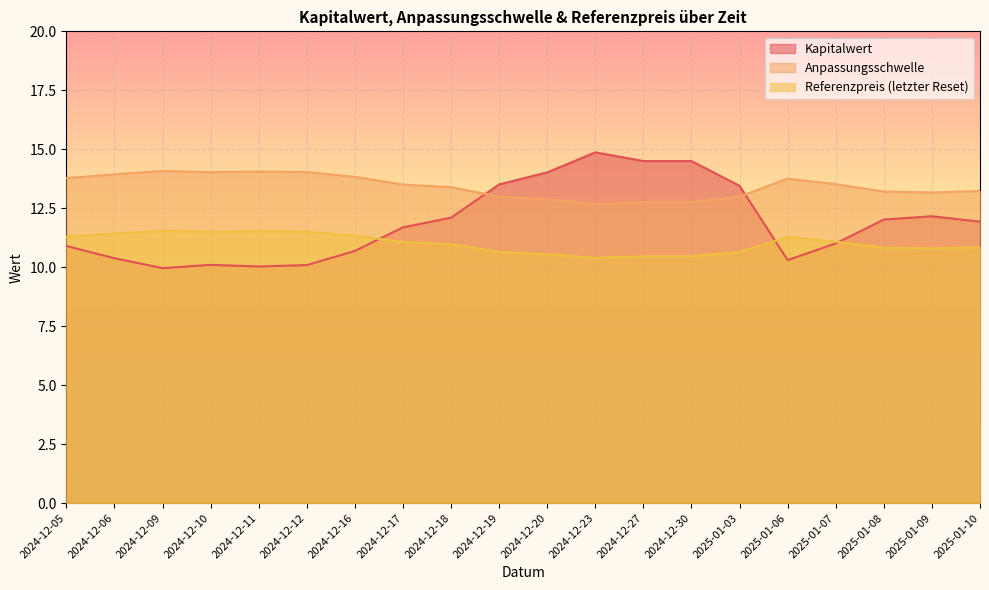

Rank the series at 2024-12-06 from lowest to highest value.

Kapitalwert, Referenzpreis (letzter Reset), Anpassungsschwelle